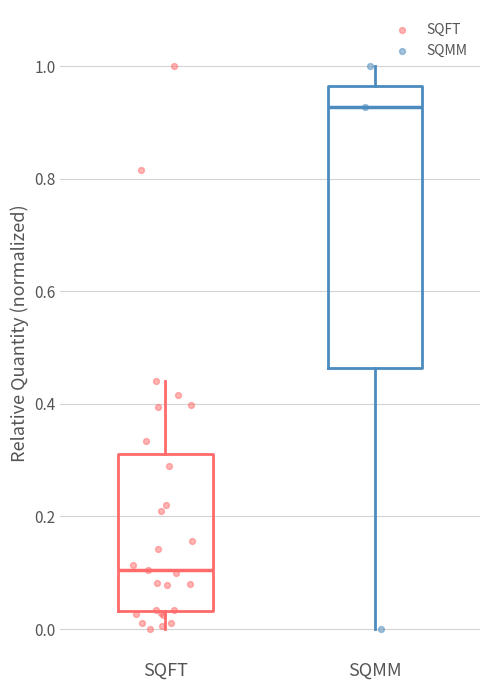

Reading left to right, transcribe this box plot: for each box, give where its median line is, the range the box spans, and where its two whiskers end, as read against the y-axis. The values are not printed on the chart, so give them approximately, as read against the axis.

SQFT: median 0.10, box 0.04 to 0.32, whiskers 0.00 to 0.44
SQMM: median 0.92, box 0.46 to 0.96, whiskers 0.00 to 1.00